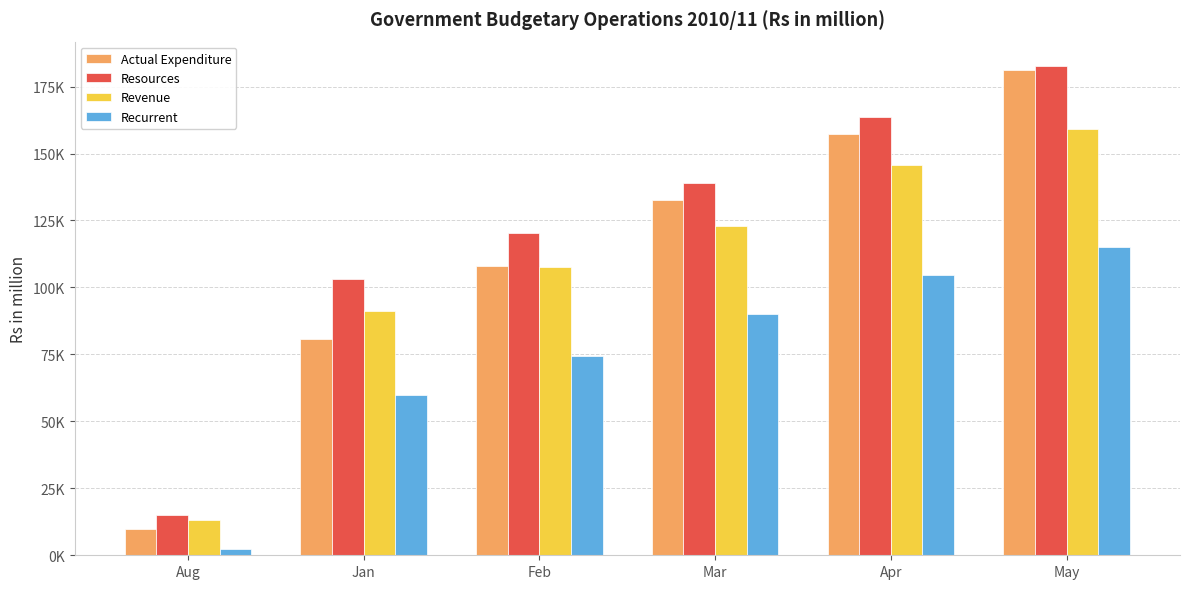

Rank the series by their maximum value, from highest to lowest.

Resources, Actual Expenditure, Revenue, Recurrent